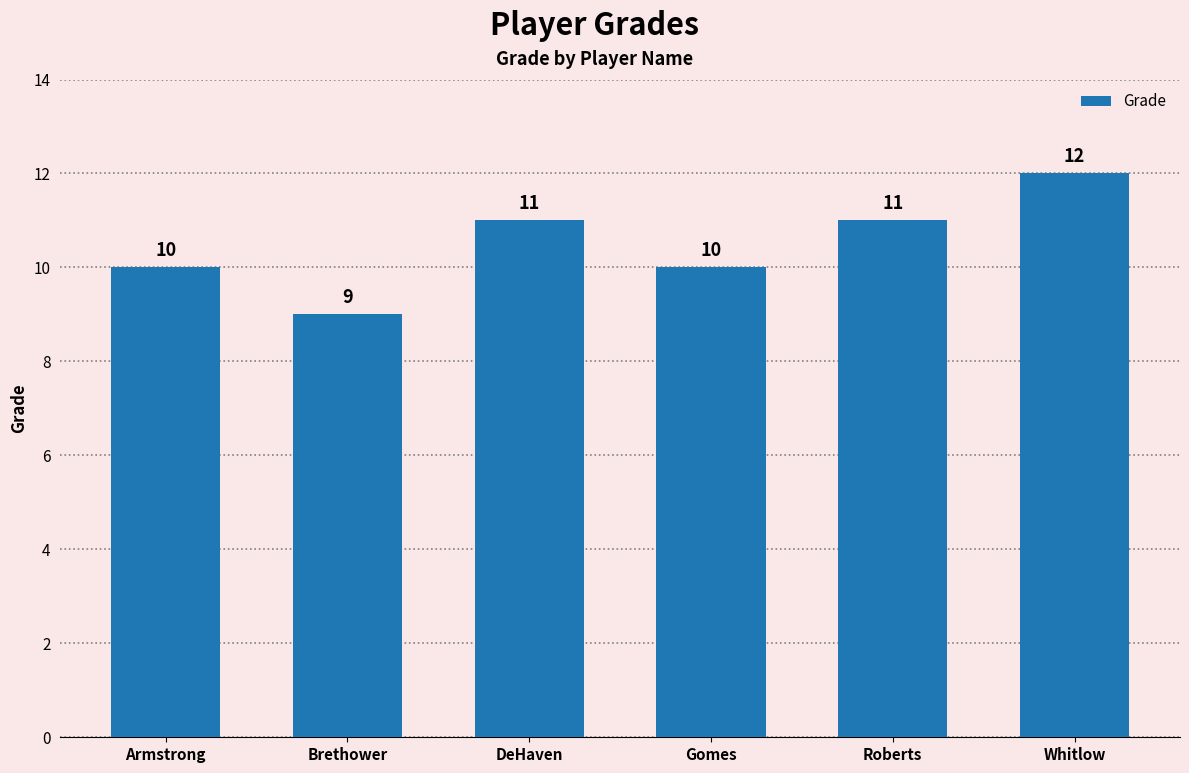

Is it true that the value at Armstrong is 10?

True